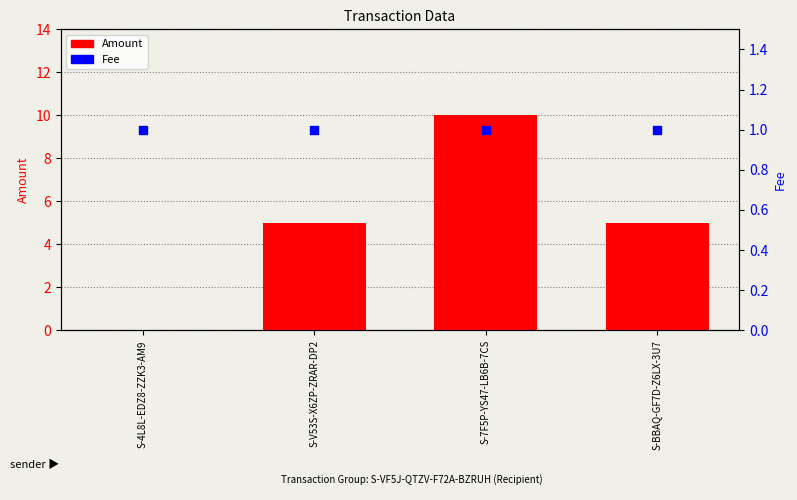

Which series has the widest spread of Y values?

Amount